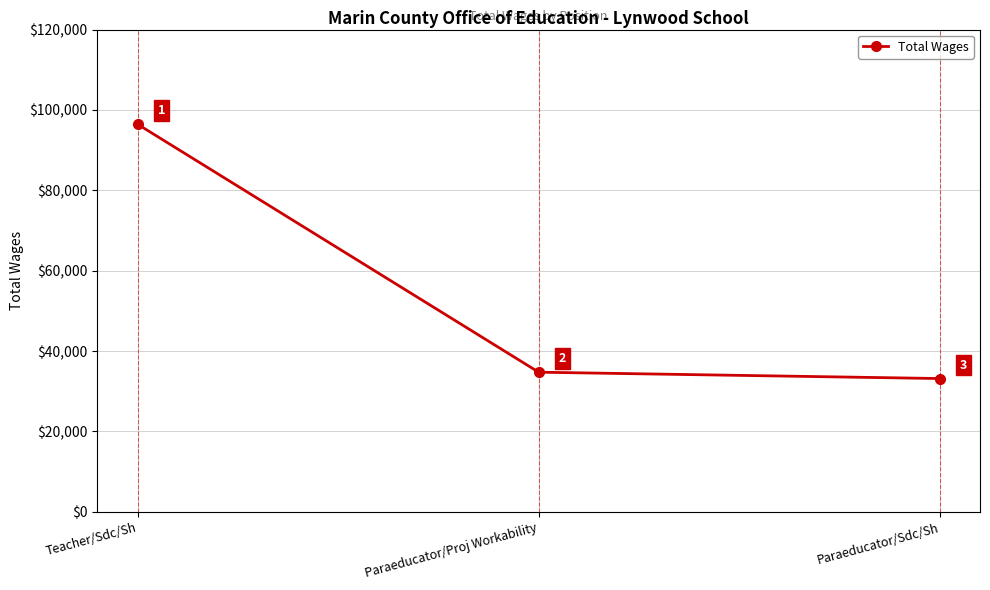

What is the sum of the values at Paraeducator/Sdc/Sh and Paraeducator/Proj Workability?

67902